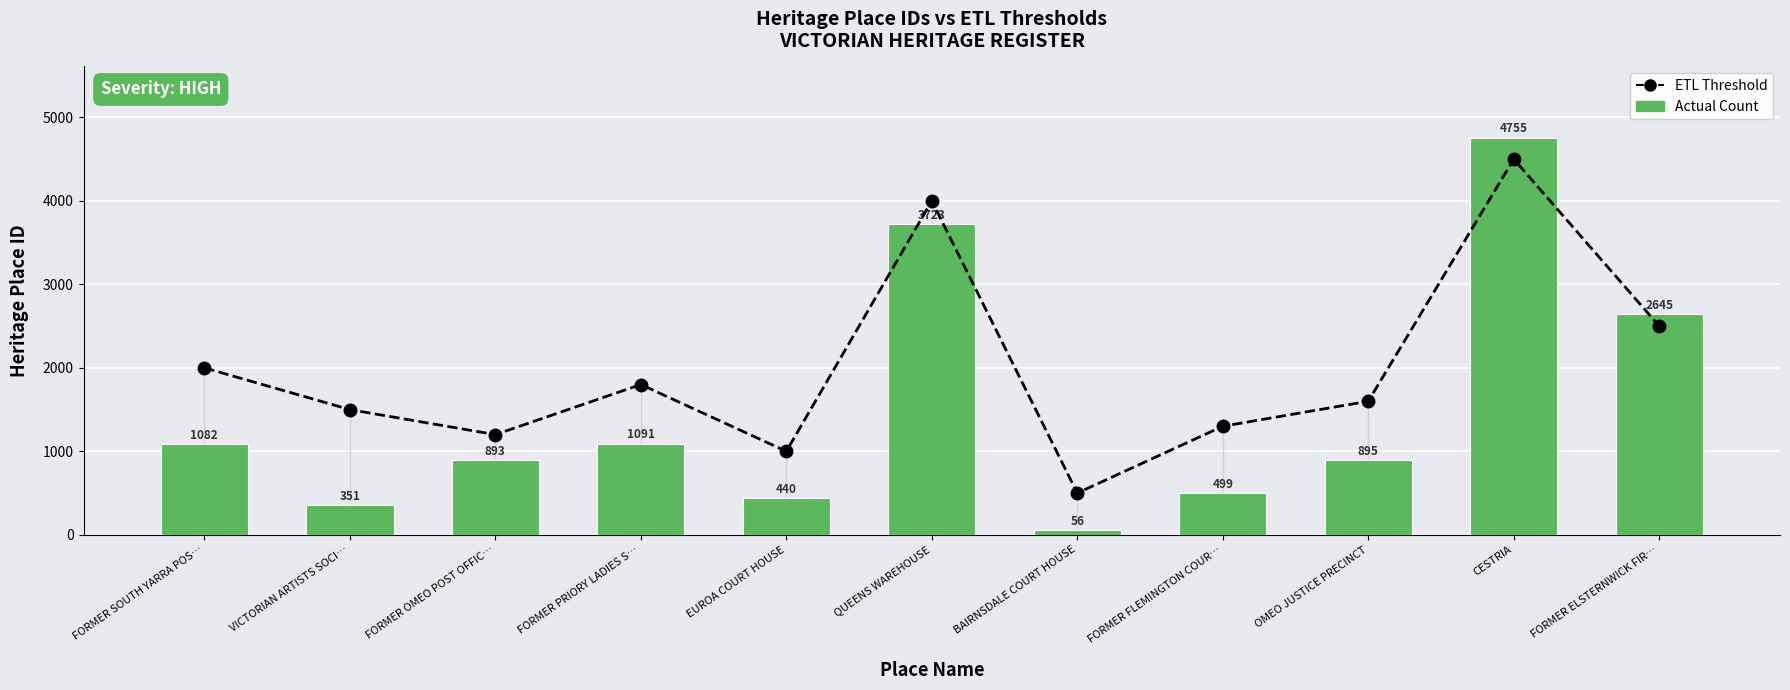

Rank the series by their maximum value, from highest to lowest.

Actual Count, ETL Threshold